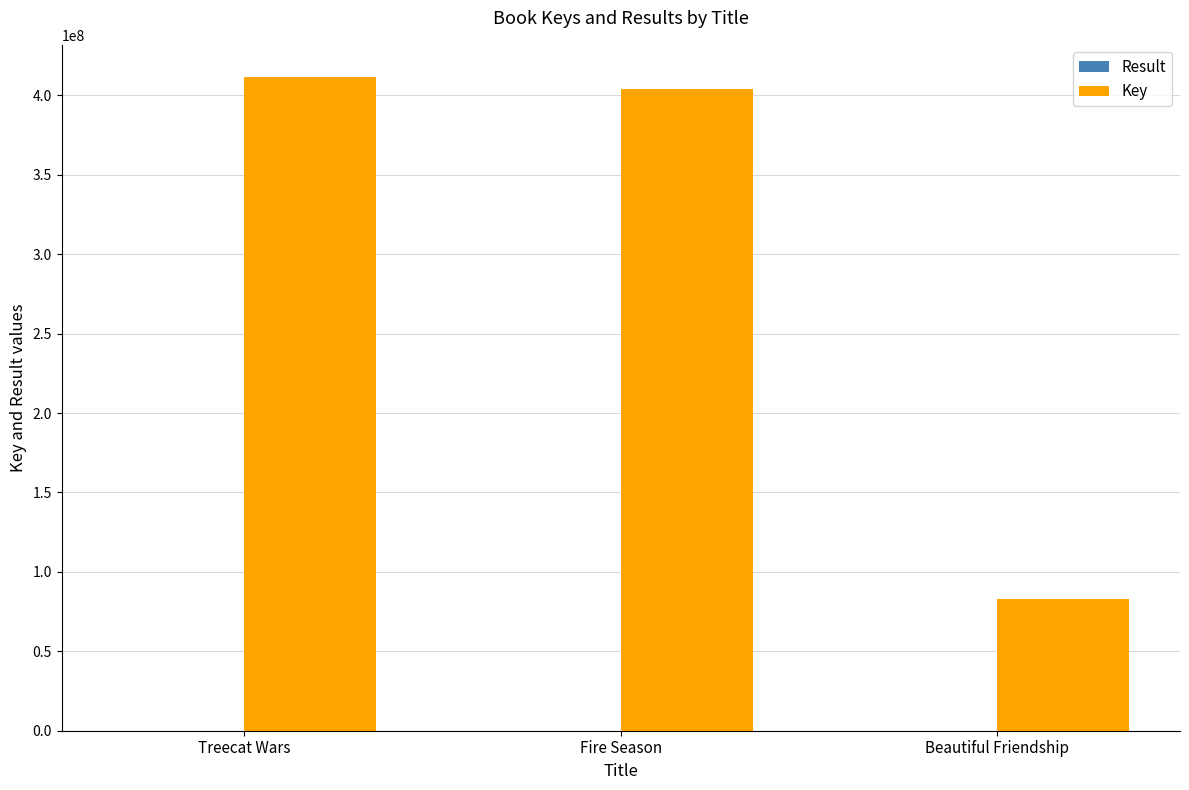

At which label is Key closest to 246961063?

Fire Season